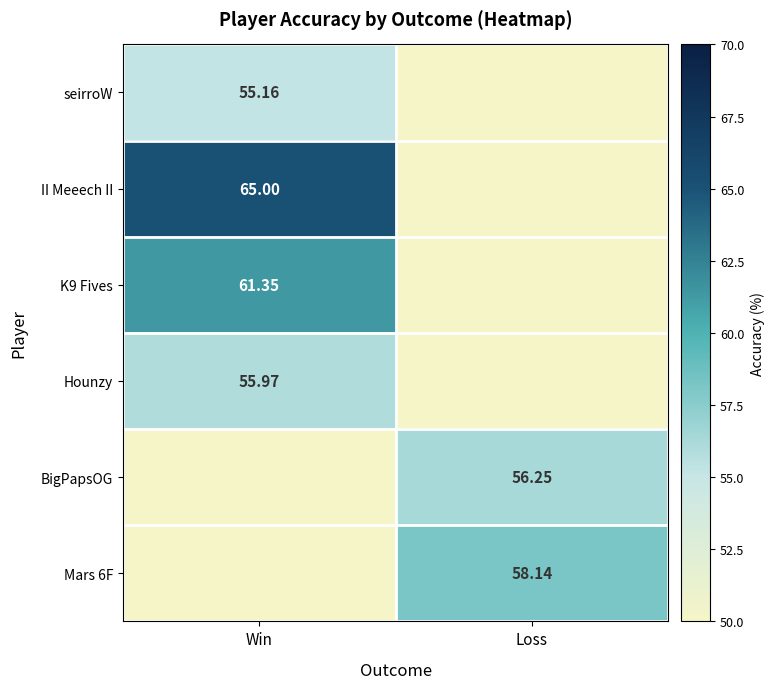

Which category has the lowest value in the Hounzy series?

Win